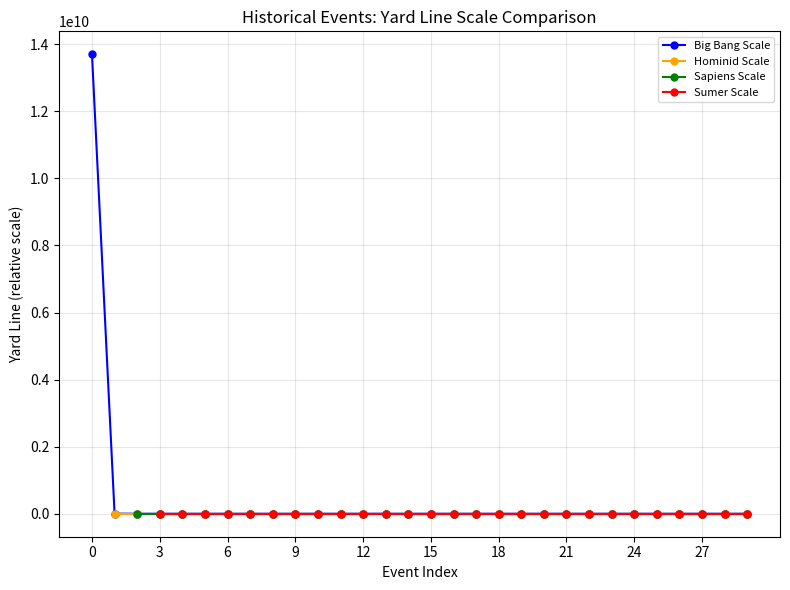

What is the difference between the values at 26 and 22?

300